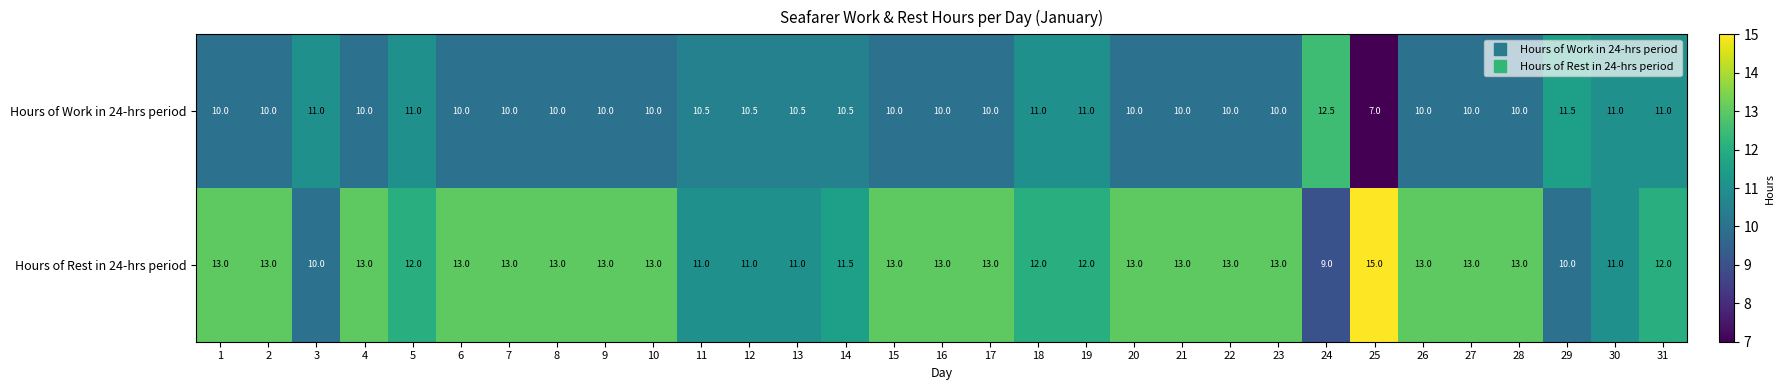

How many distinct data groups are displayed?

2